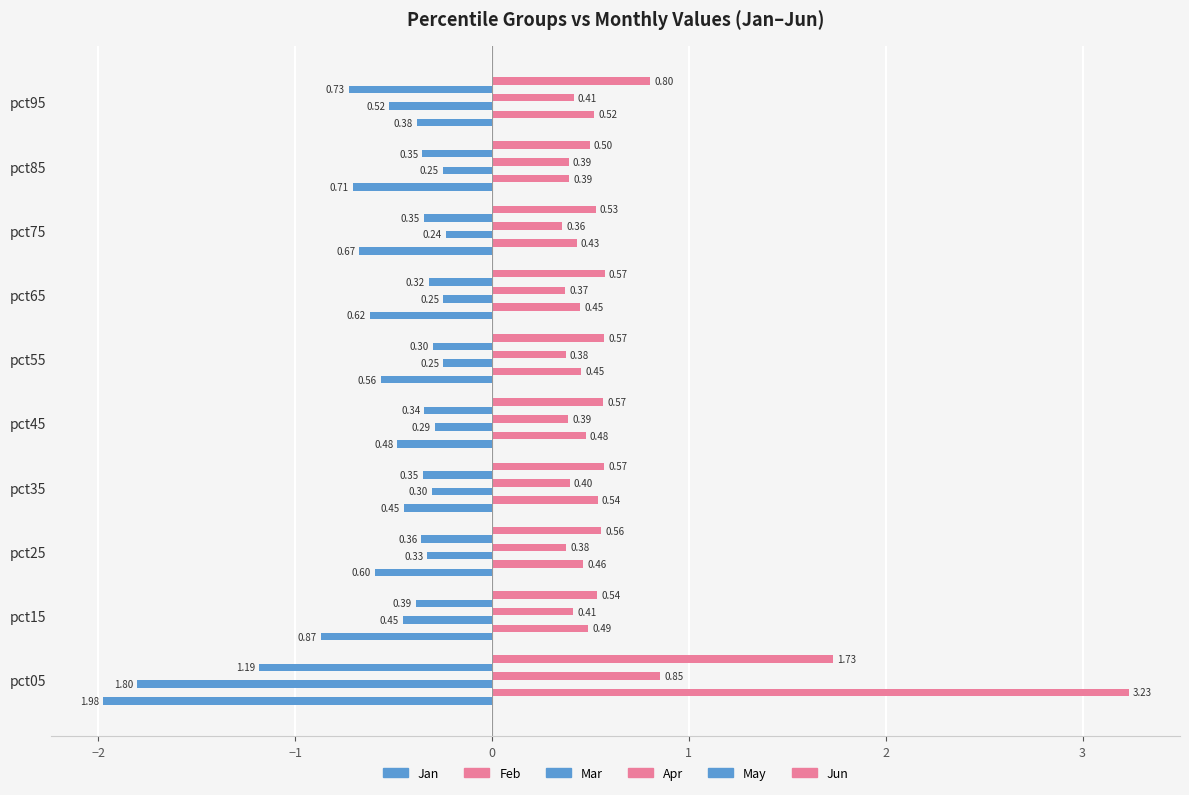

How many data points does each series have?

10